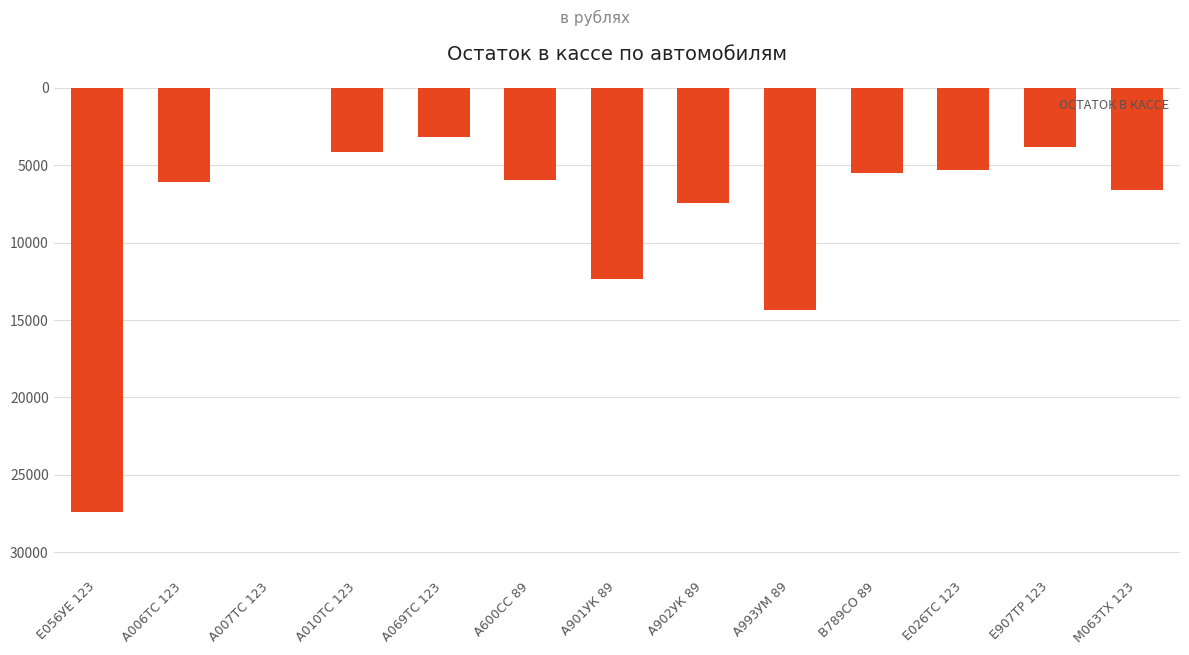

True or false: the data shows 2766 at А902УК 89.

False